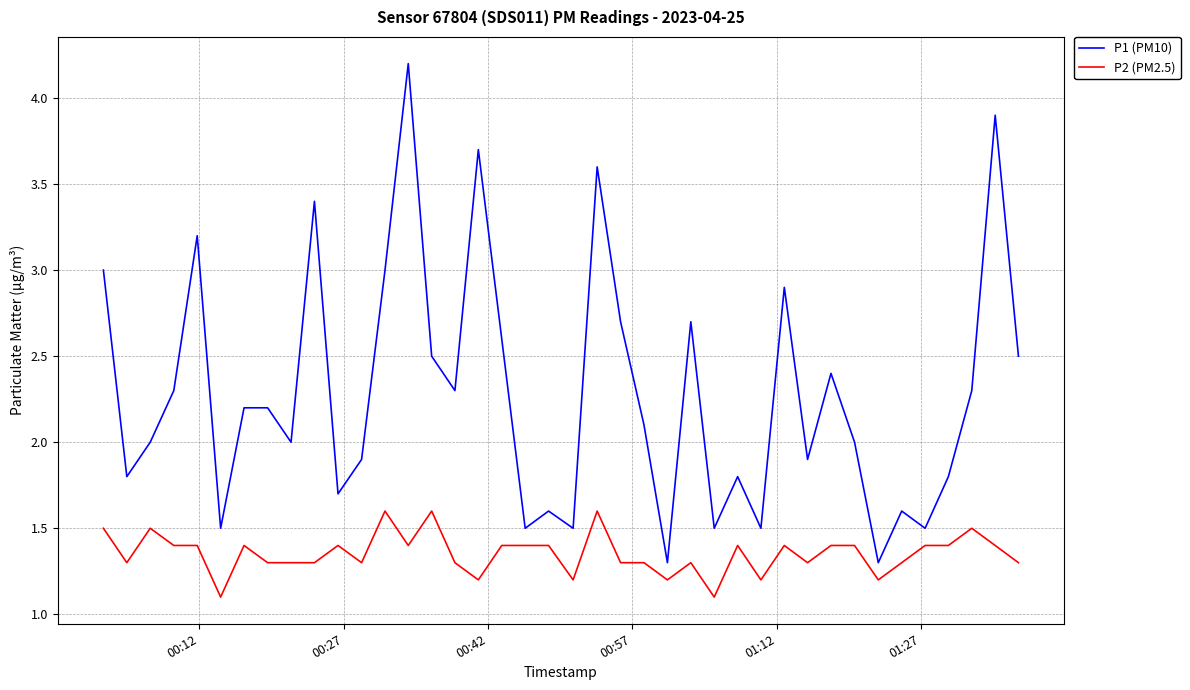

What is the maximum value shown in the chart?

4.2